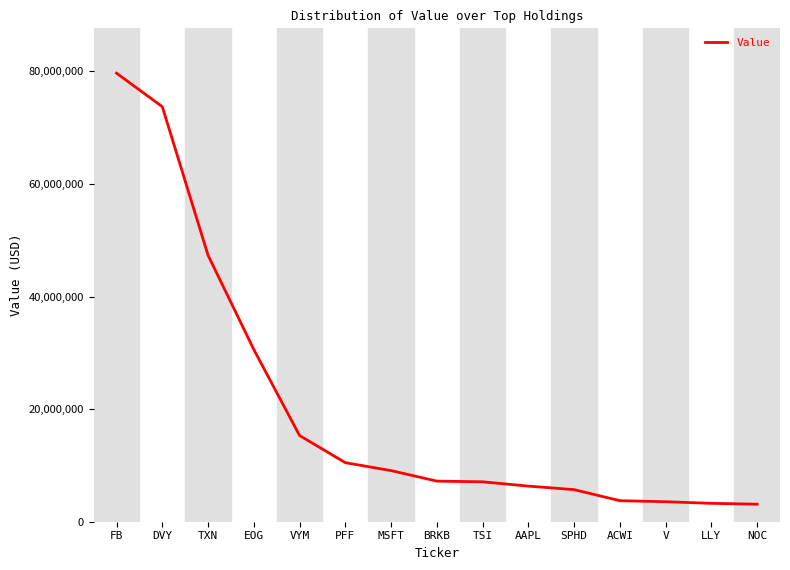

What is the smallest value displayed?

3115000